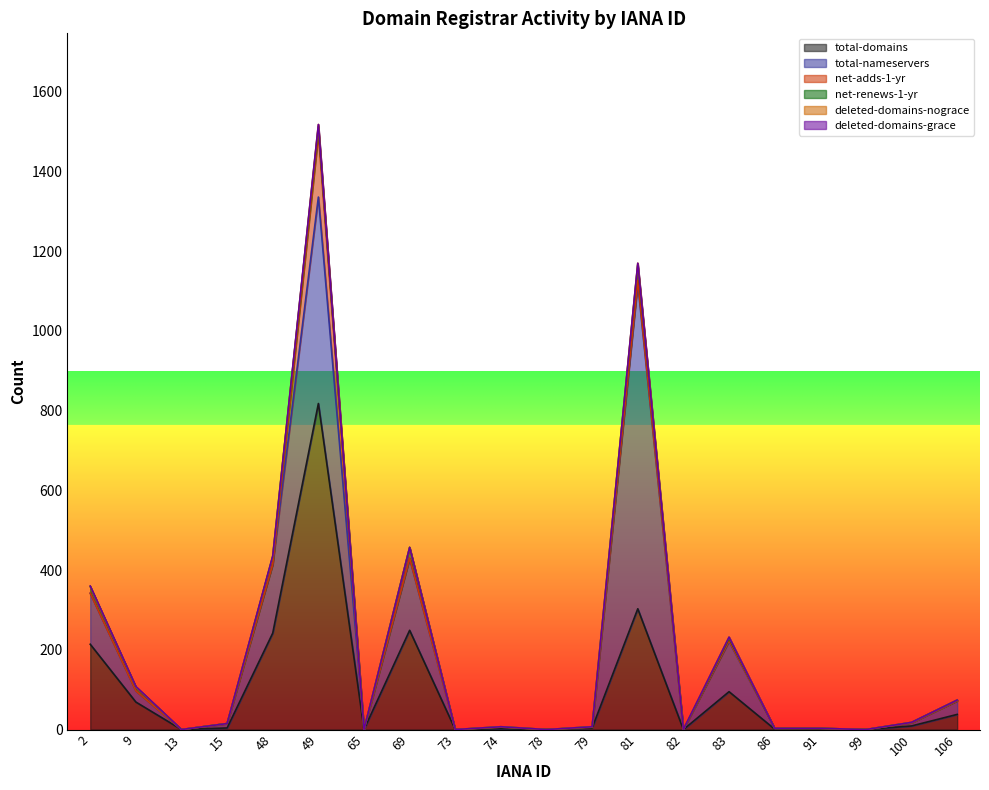

Which series has the widest spread of values?

total-domains